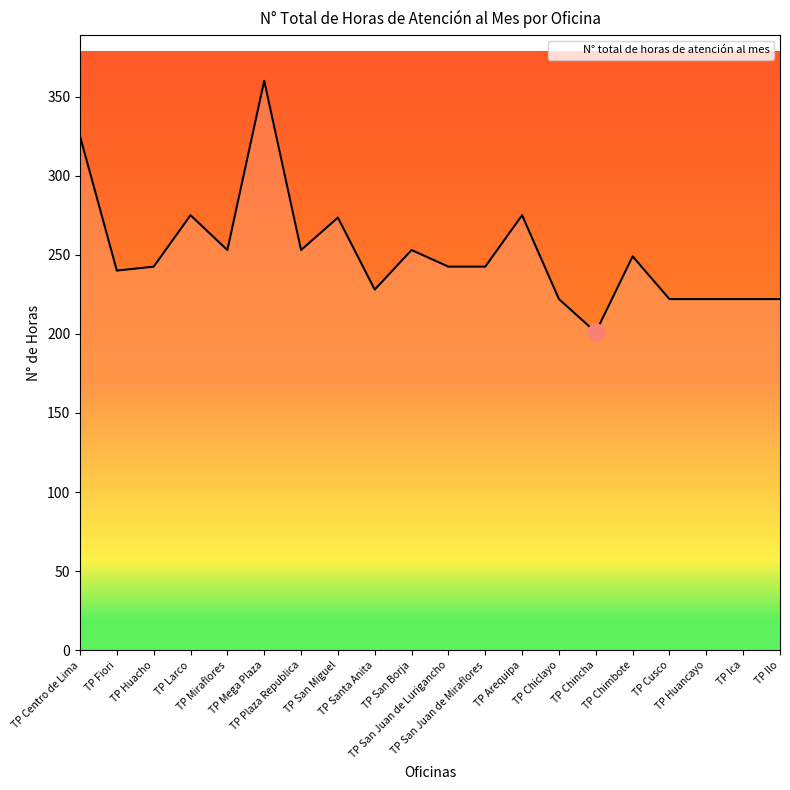

What is the minimum value shown in the chart?

201.0